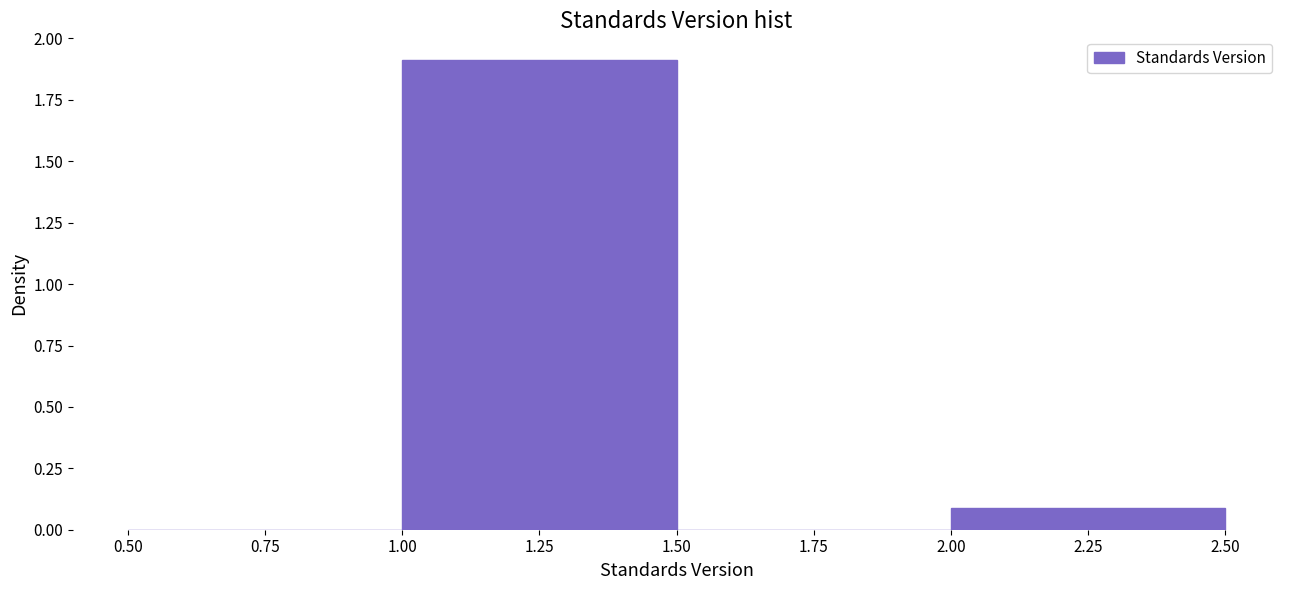

Reading left to right, transcribe this chart: for each bar, give the range it covers on the x-axis and its height. The values are not printed on the chart, so give them approximately, as read against the axis.

0.50 to 1.00: 0
1.00 to 1.50: 1.9
1.50 to 2.00: 0
2.00 to 2.50: 0.1